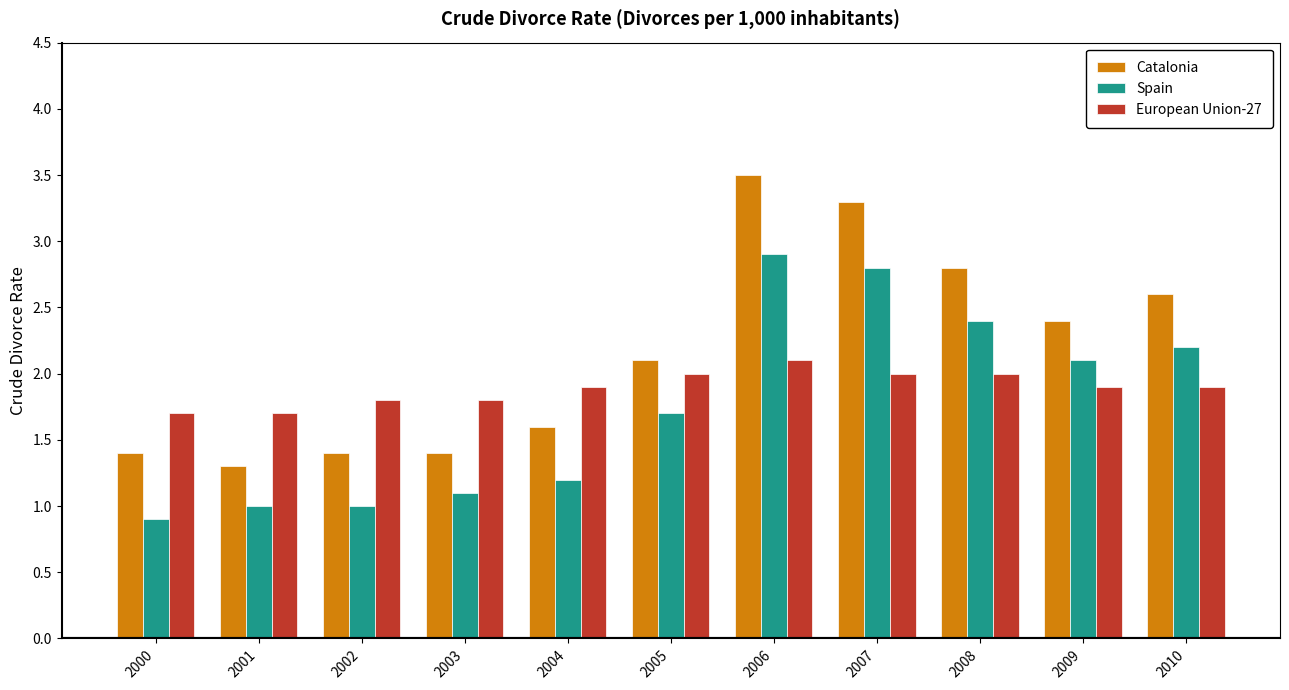

The value of Catalonia at 2001 is 1.3. True or false?

True